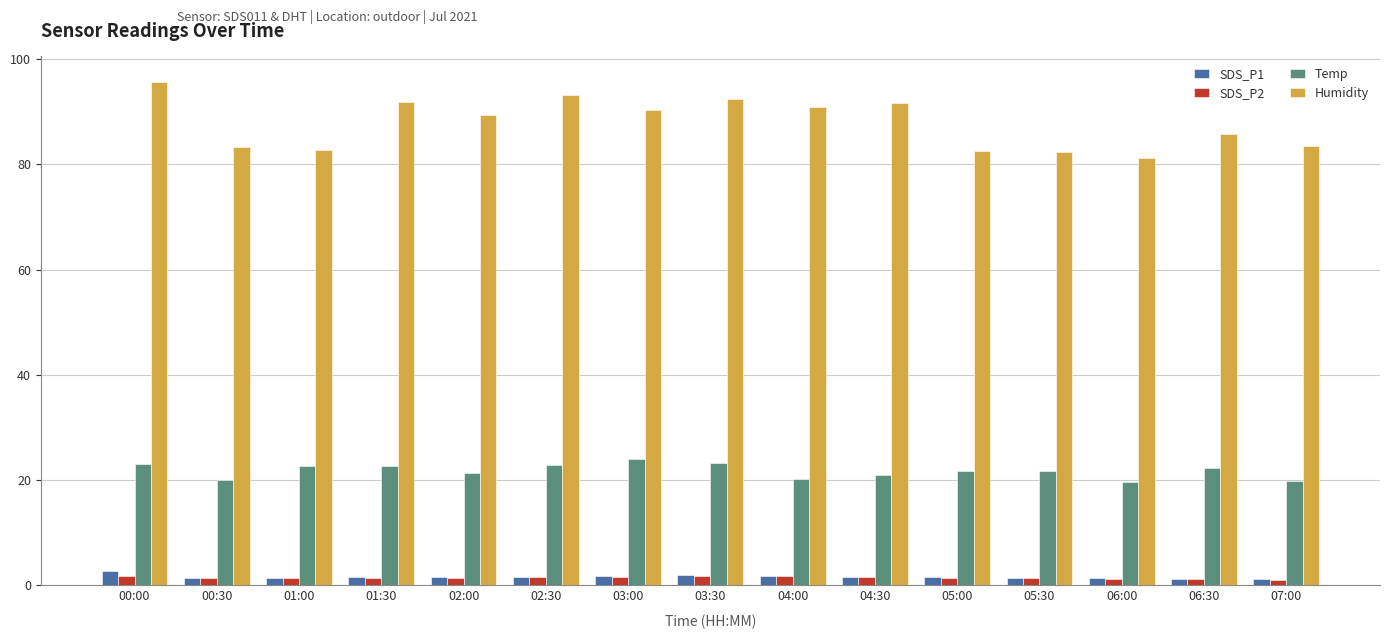

Which series has the widest spread of values?

Humidity